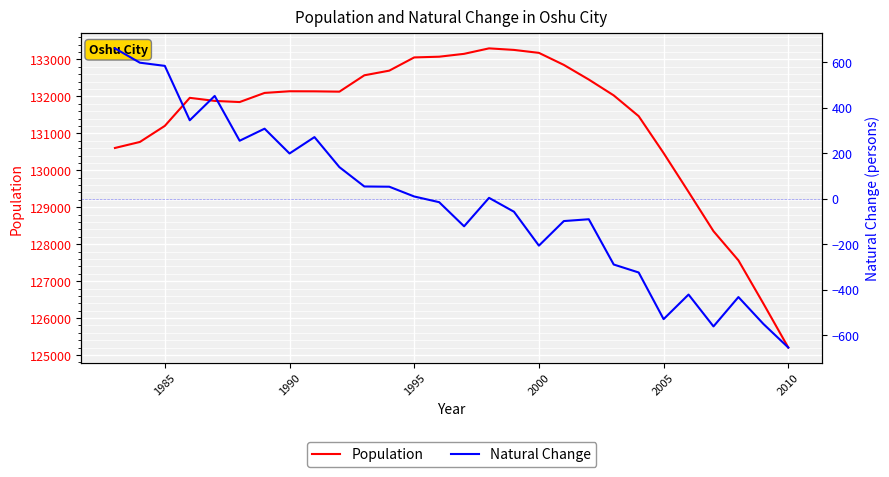

Is it true that Population equals 125202 at 2010?

True